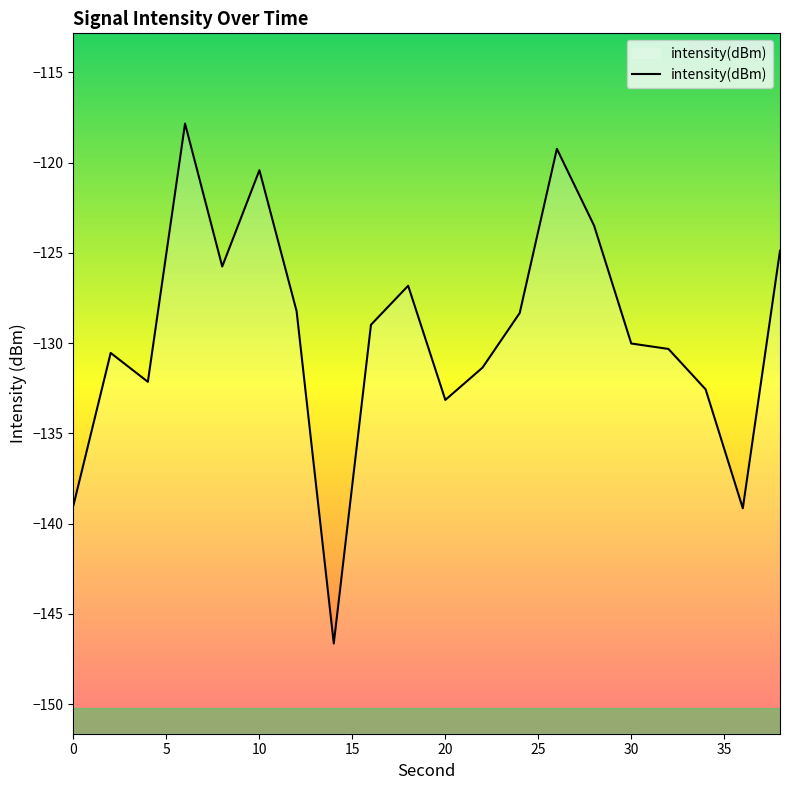

How many lines are shown in the chart?

1